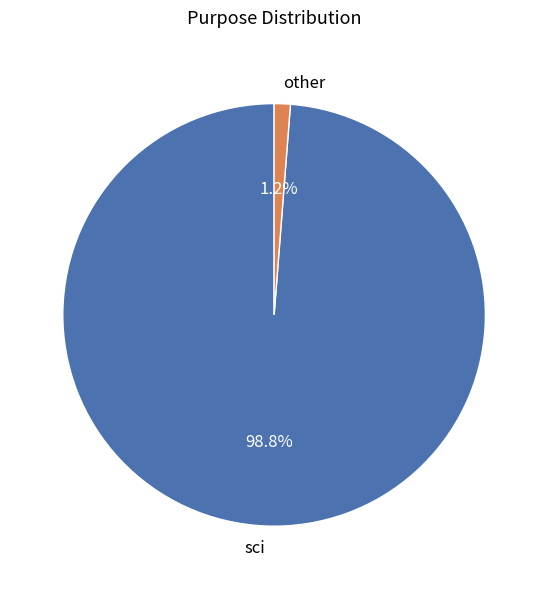

Is there a majority slice in this chart?

Yes